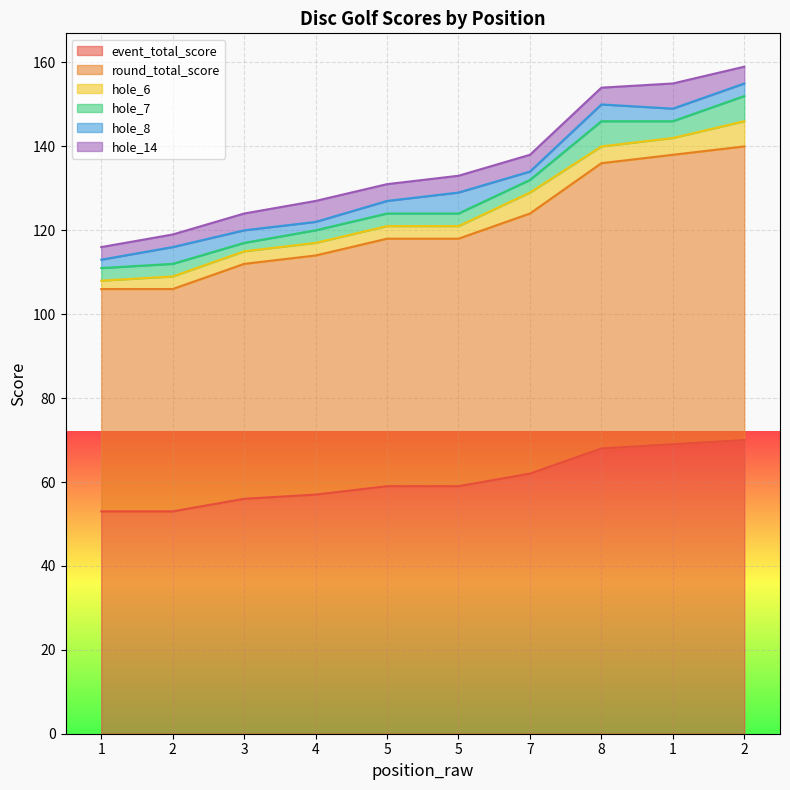

What is the maximum value for hole_7?

6